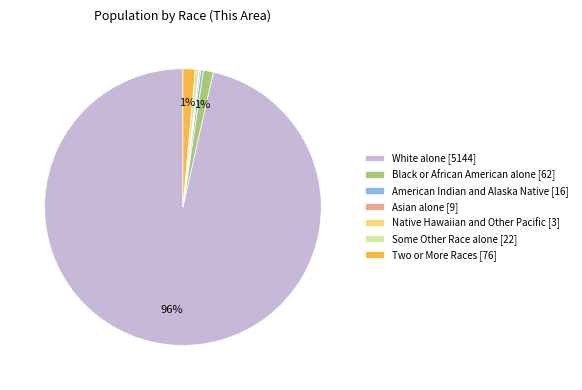

Do White alone [5144] and Two or More Races [76] together represent more than half of the pie?

Yes